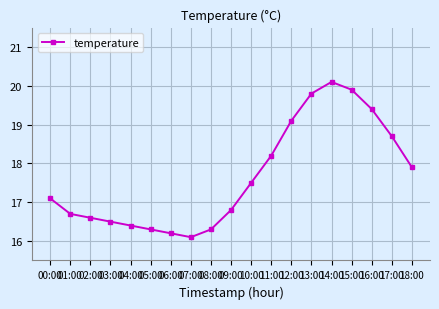

How many interior local peaks (higher than both neighbors) does the data have?

1